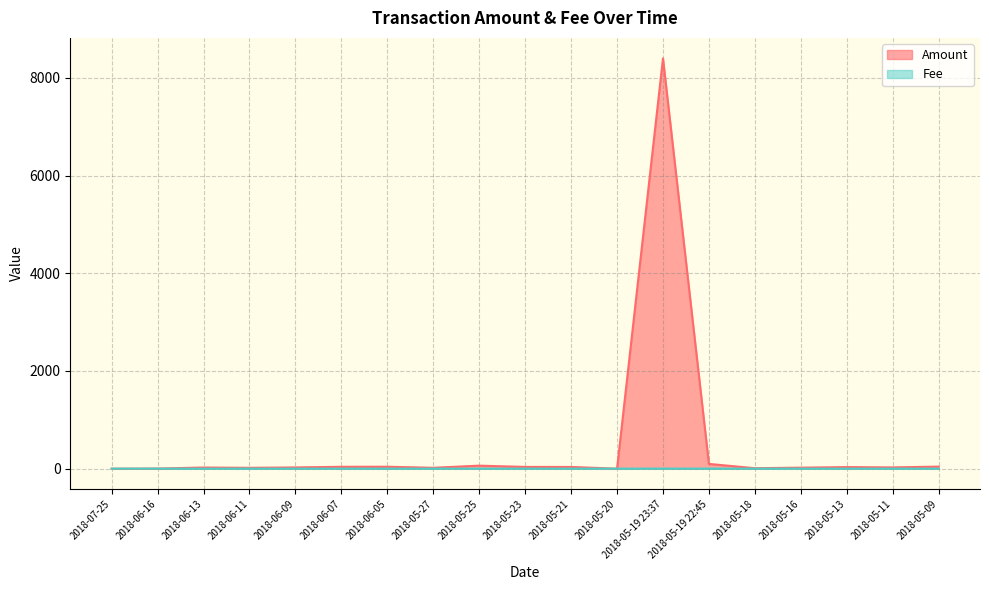

Where is Fee nearest to the value 1?

2018-07-25